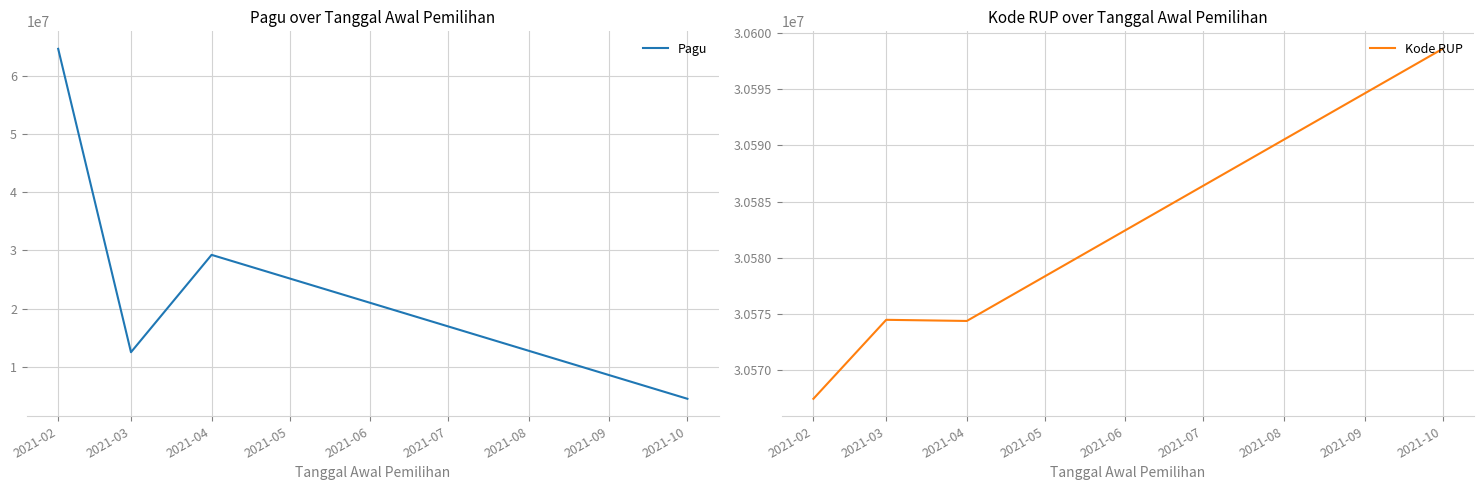

What is the difference between the maximum and minimum values in the Kode RUP series?

31139.2